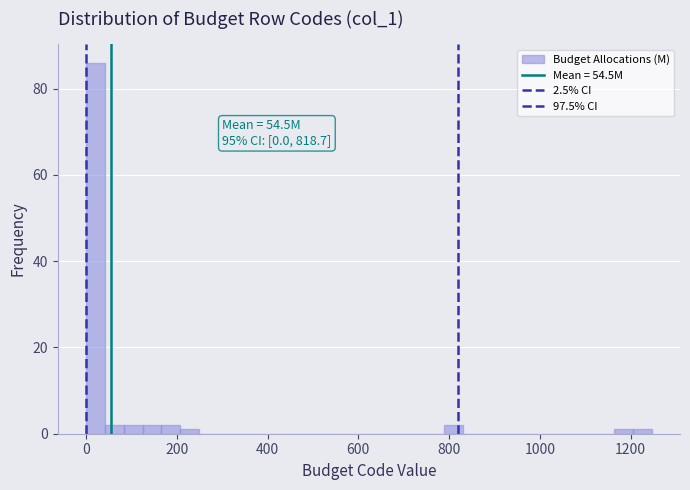

Read against the x-axis, roughly where is the centre of the tallest bar?

20